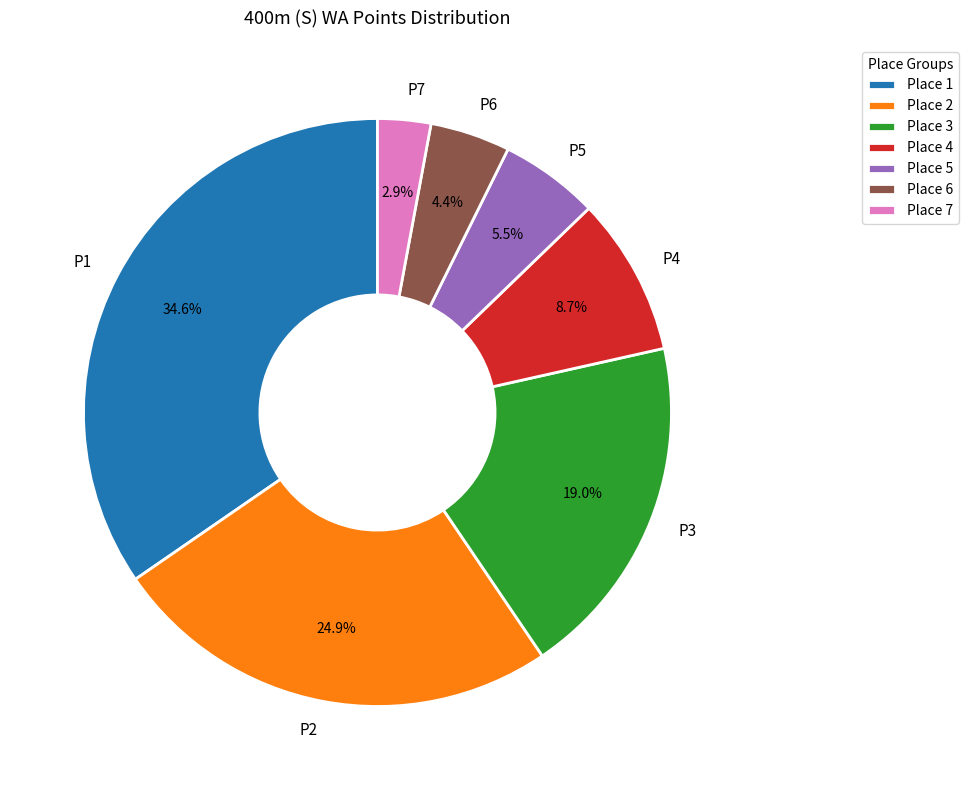

Does P7 account for over 50% of the chart?

No